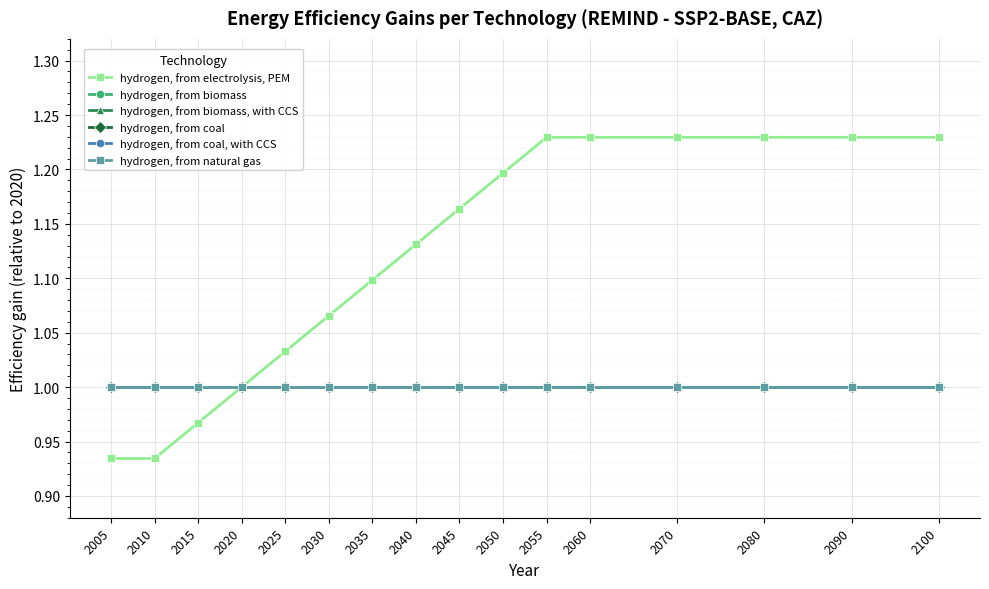

The value of hydrogen, from coal, with CCS at 2045 is 0.6. True or false?

False